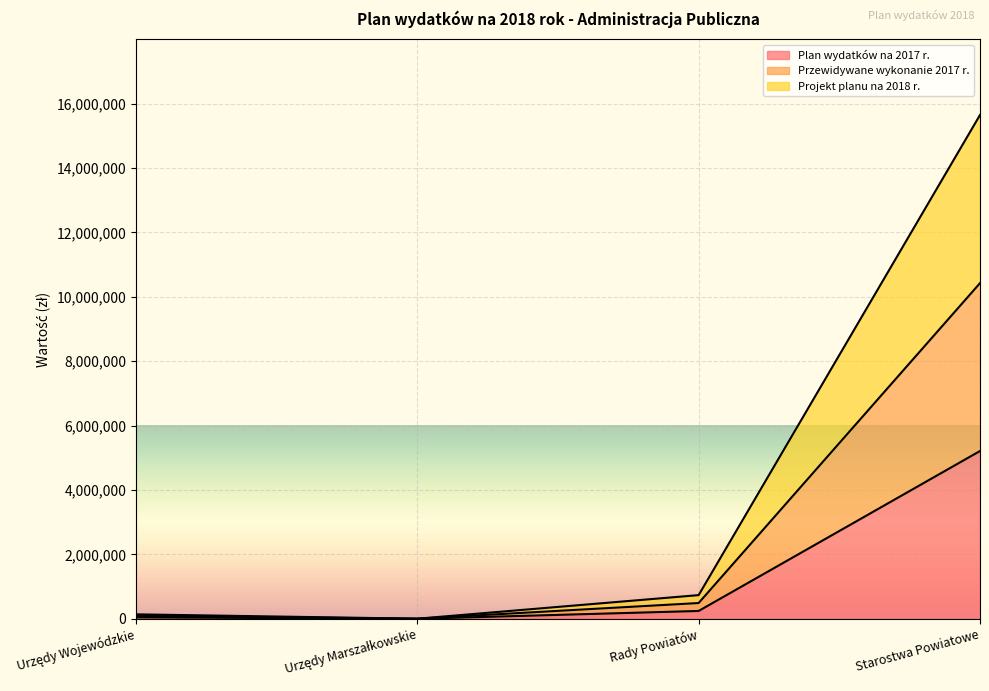

True or false: Przewidywane wykonanie 2017 r. and Projekt planu na 2018 r. intersect in this chart.

False